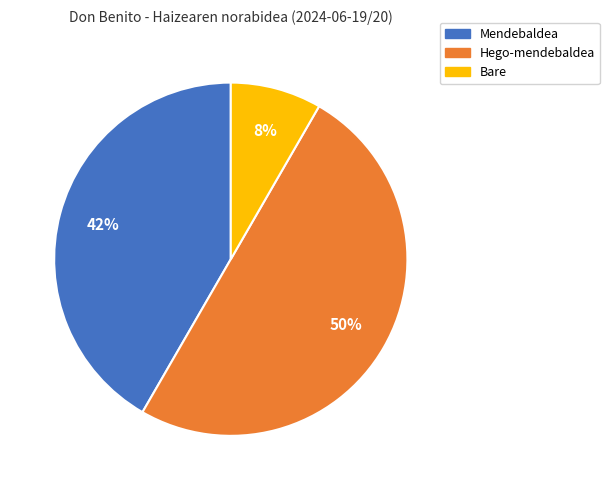

Does Mendebaldea represent more than half of the total?

No